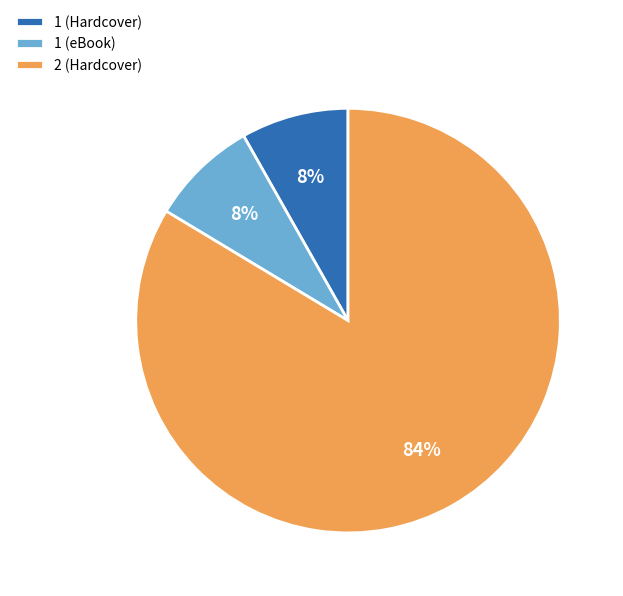

To the nearest percent, what is the average slice percentage?

33%